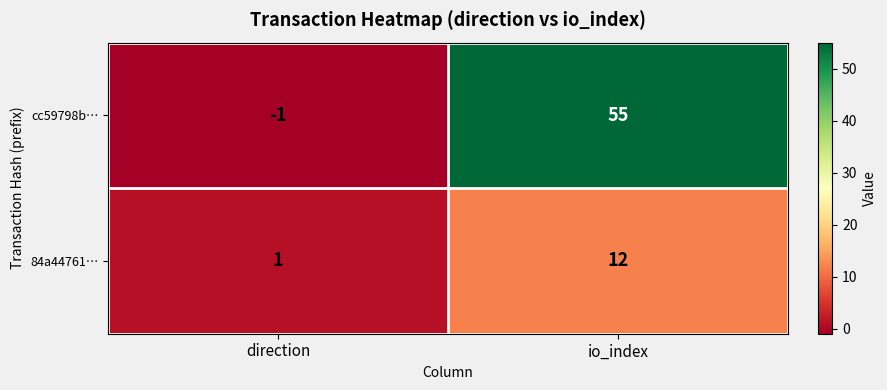

Rank the series at io_index from highest to lowest value.

cc59798b…, 84a44761…